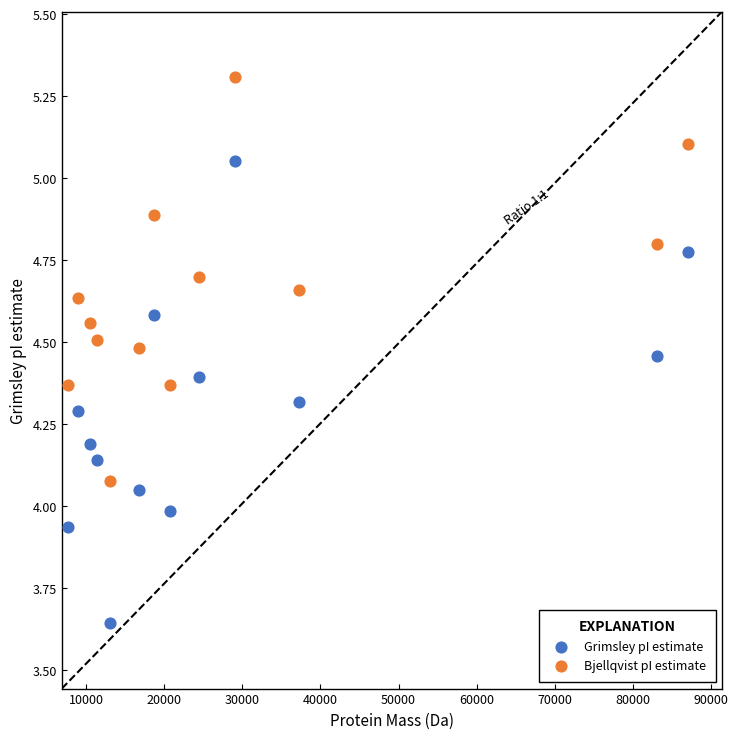

Which series has the largest Y range (max minus min)?

Grimsley pI estimate